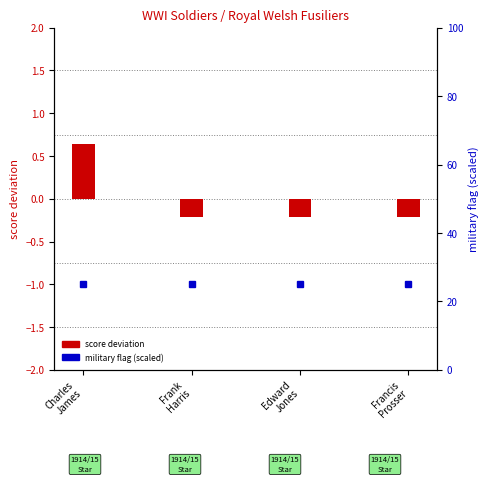

Which series has the widest spread of values?

score deviation